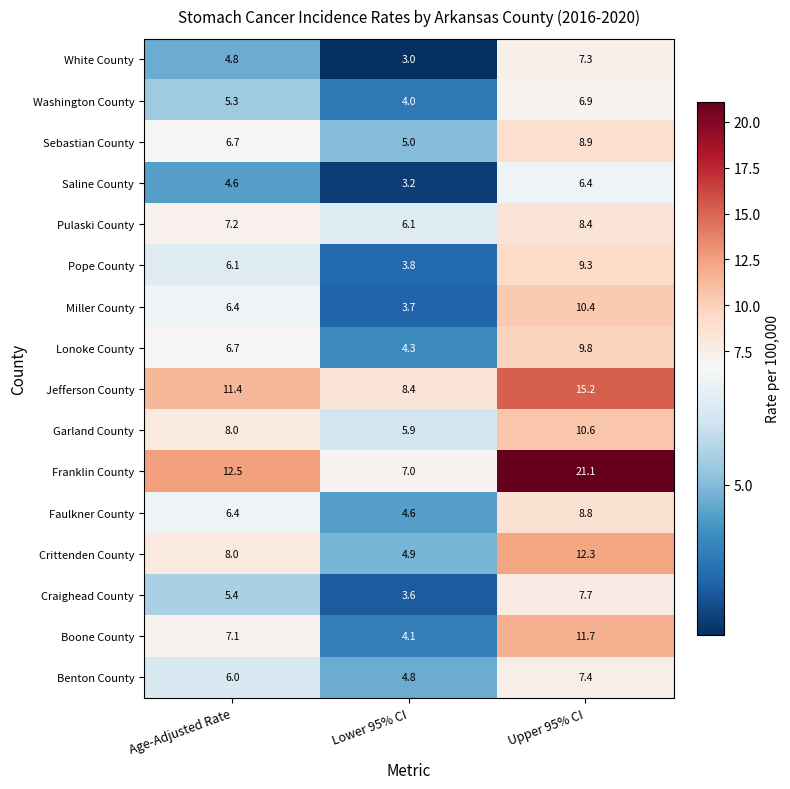

Which series has the largest total across all categories?

Franklin County